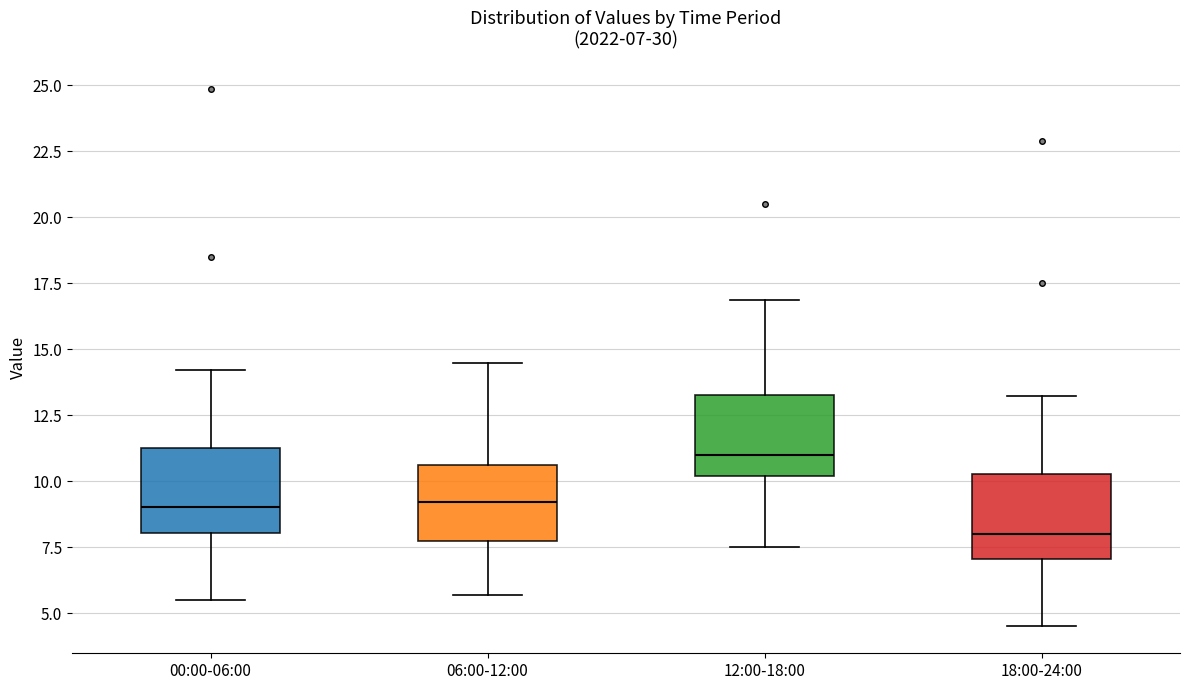

Which box has the highest median line?

12:00-18:00